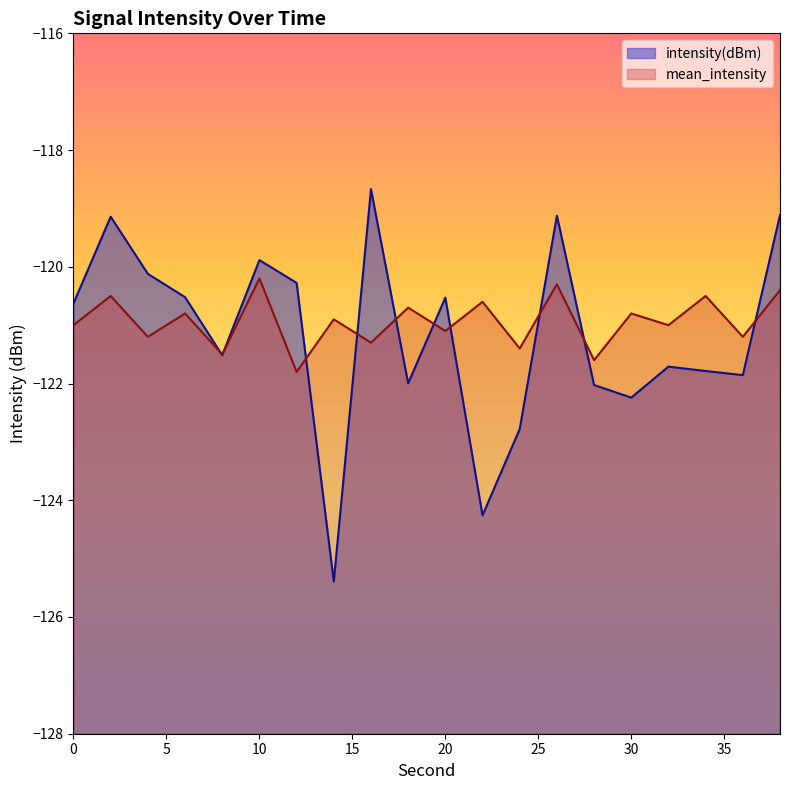

What is the value of the mean_intensity point at the 10th from the left?

-120.7